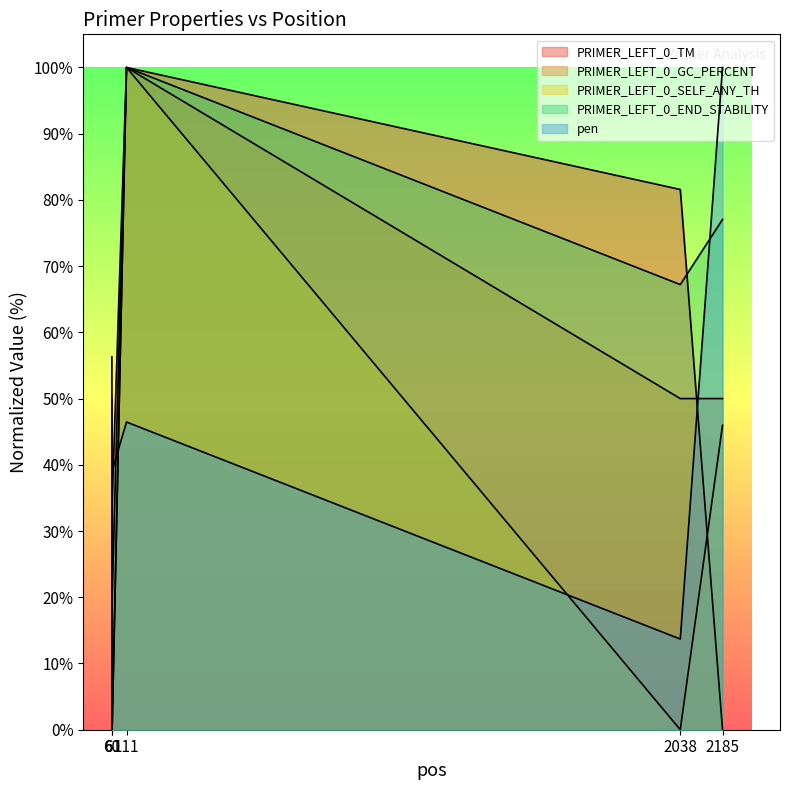

True or false: pen has a value of 20.6 at 2185.

False